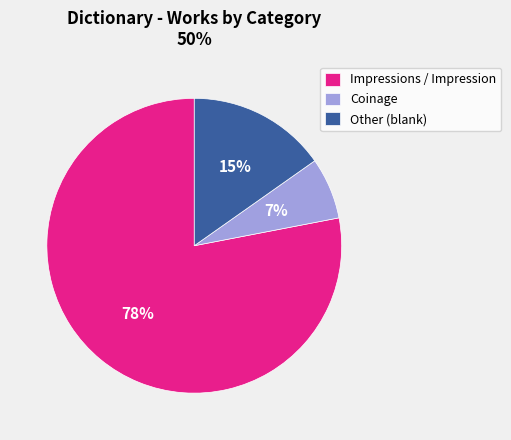

How many segments does this pie chart have?

3